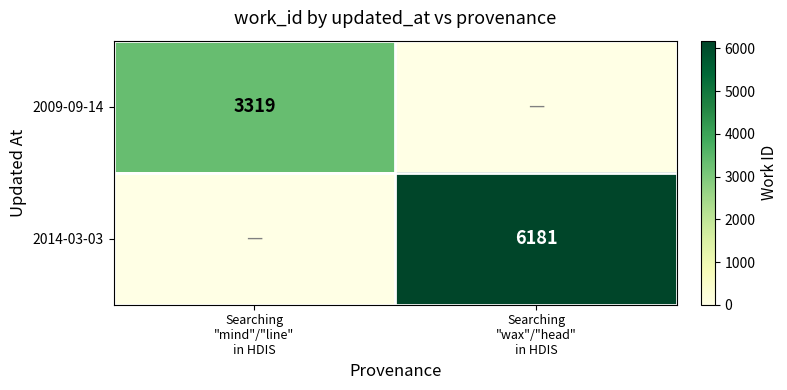

How many positive values does the 2009-09-14 series have?

1